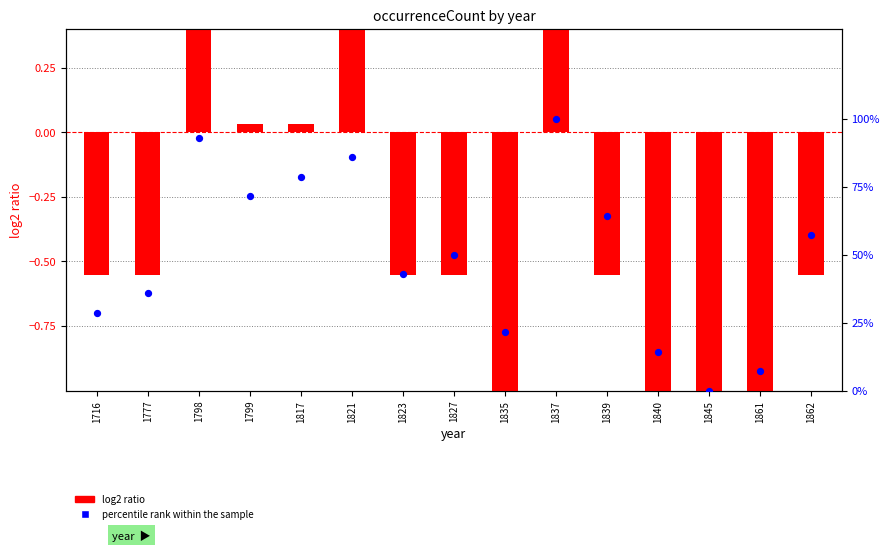

At how many categories does at least one series exceed 56?

7